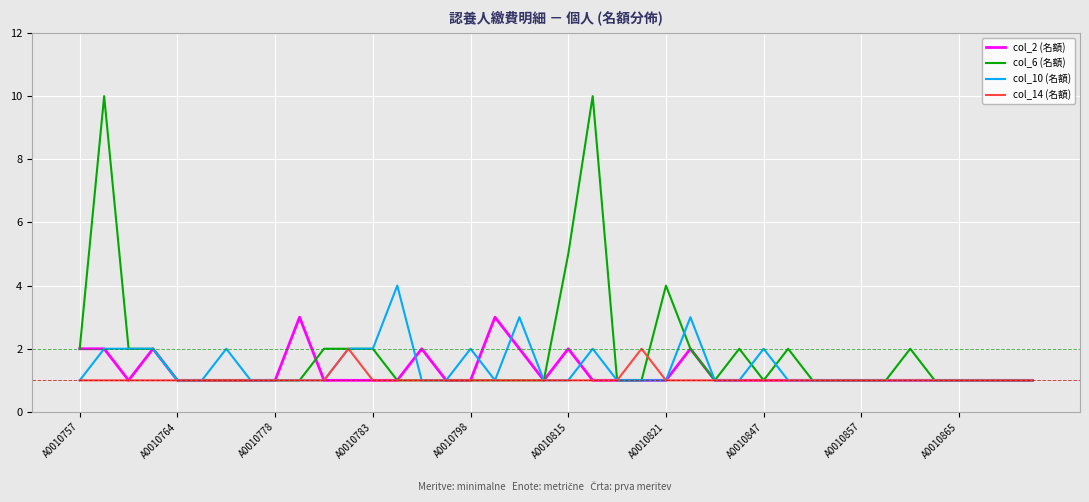

What is the maximum value shown in the chart?

10